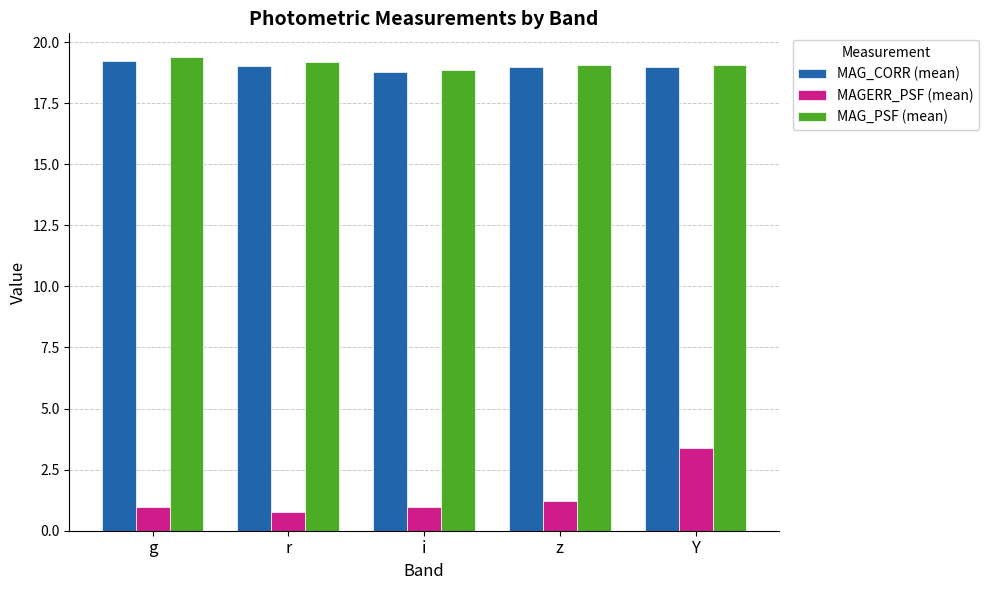

What is the label of the 5th bar from the right?

g